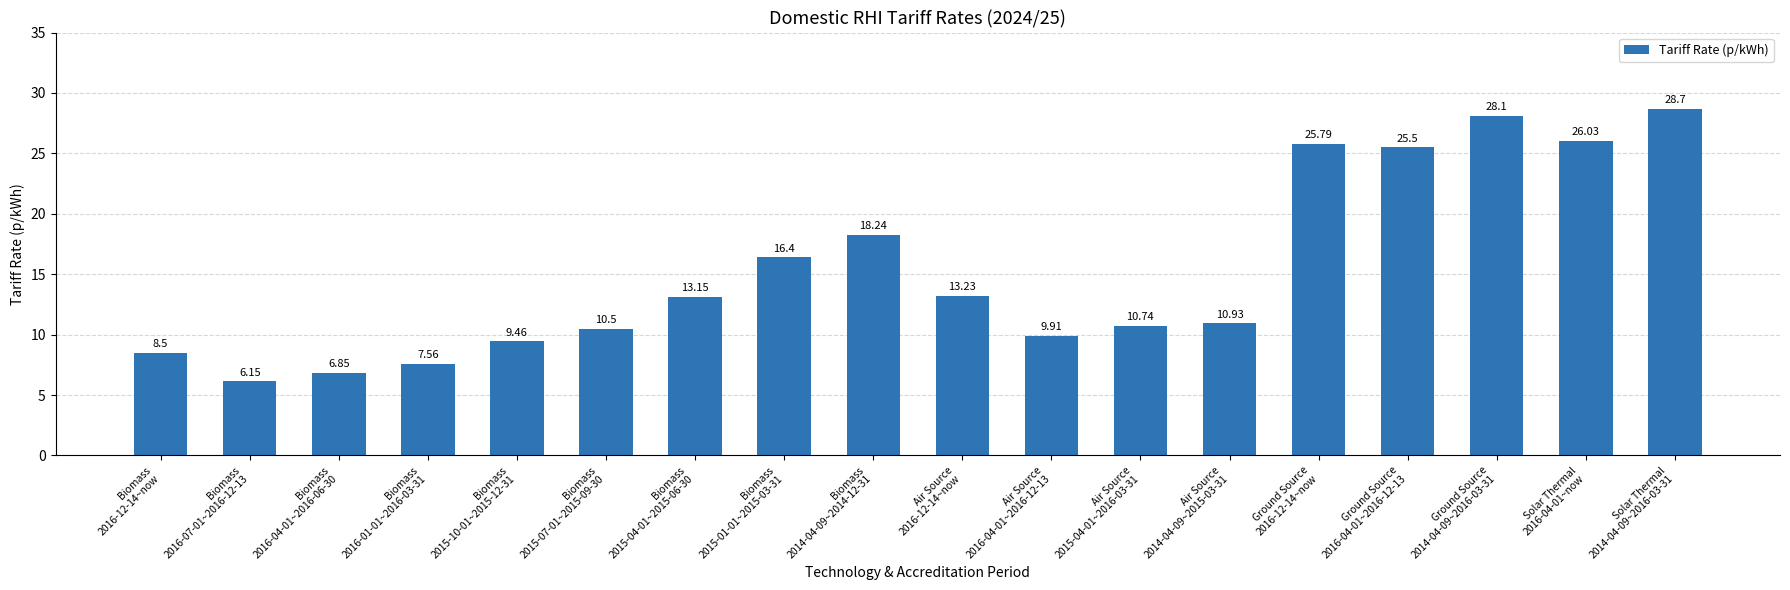

Are the bars horizontal?

No